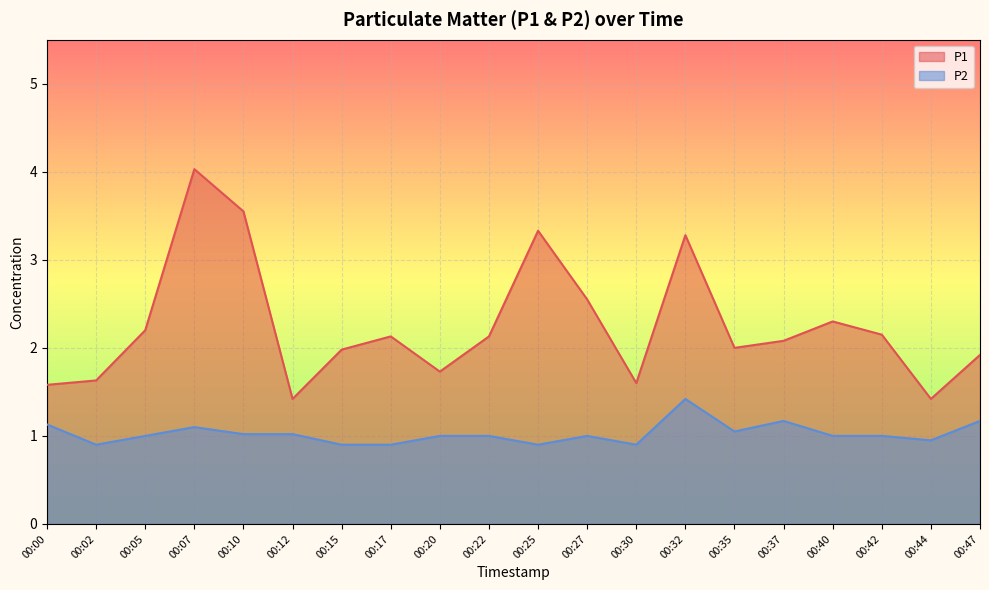

Count the number of data series in this chart.

2